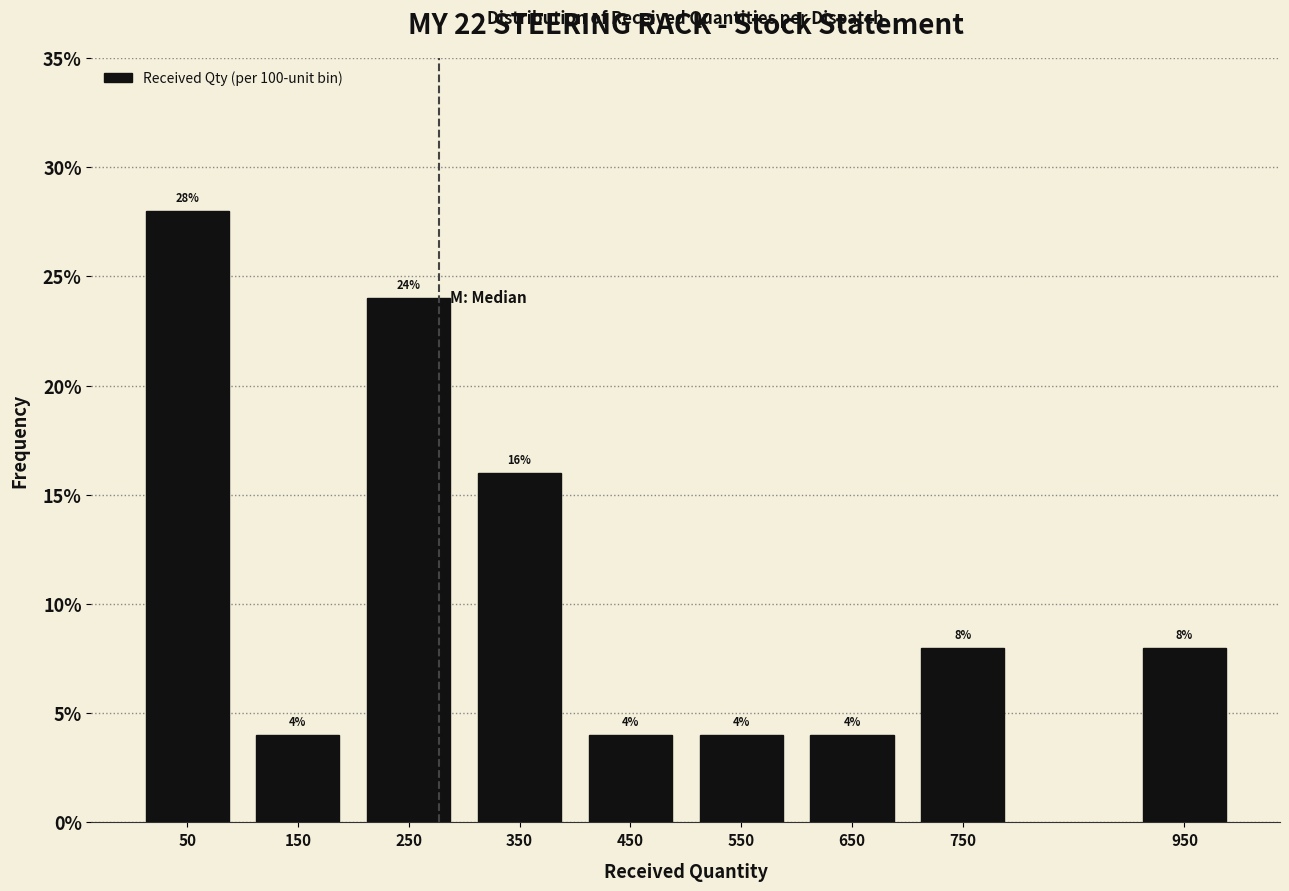

Reading right to left, what are all the values shown in this chart?

8.0	8.0	4.0	4.0	4.0	16.0	24.0	4.0	28.0